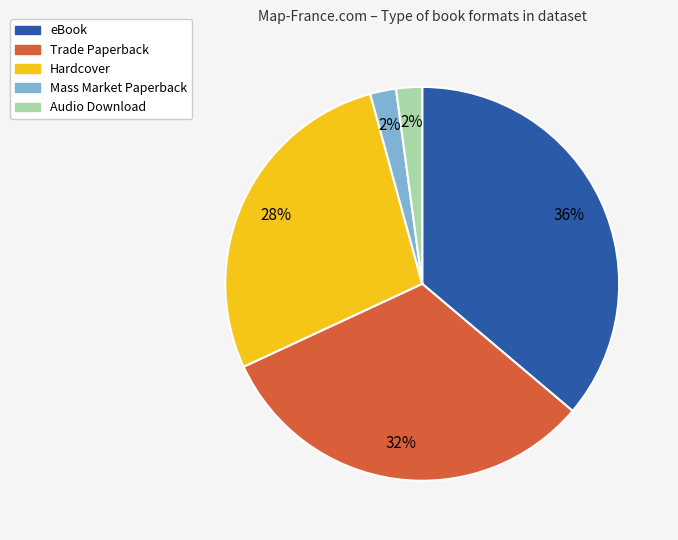

How many slices are in this pie chart?

5